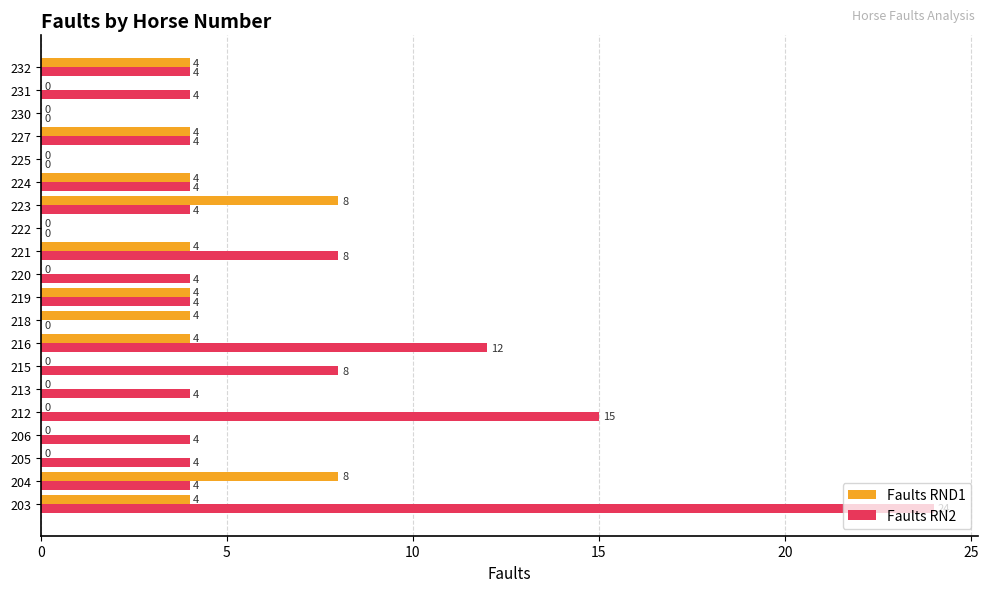

True or false: Faults RN2 has a value of 2 at 223.

False